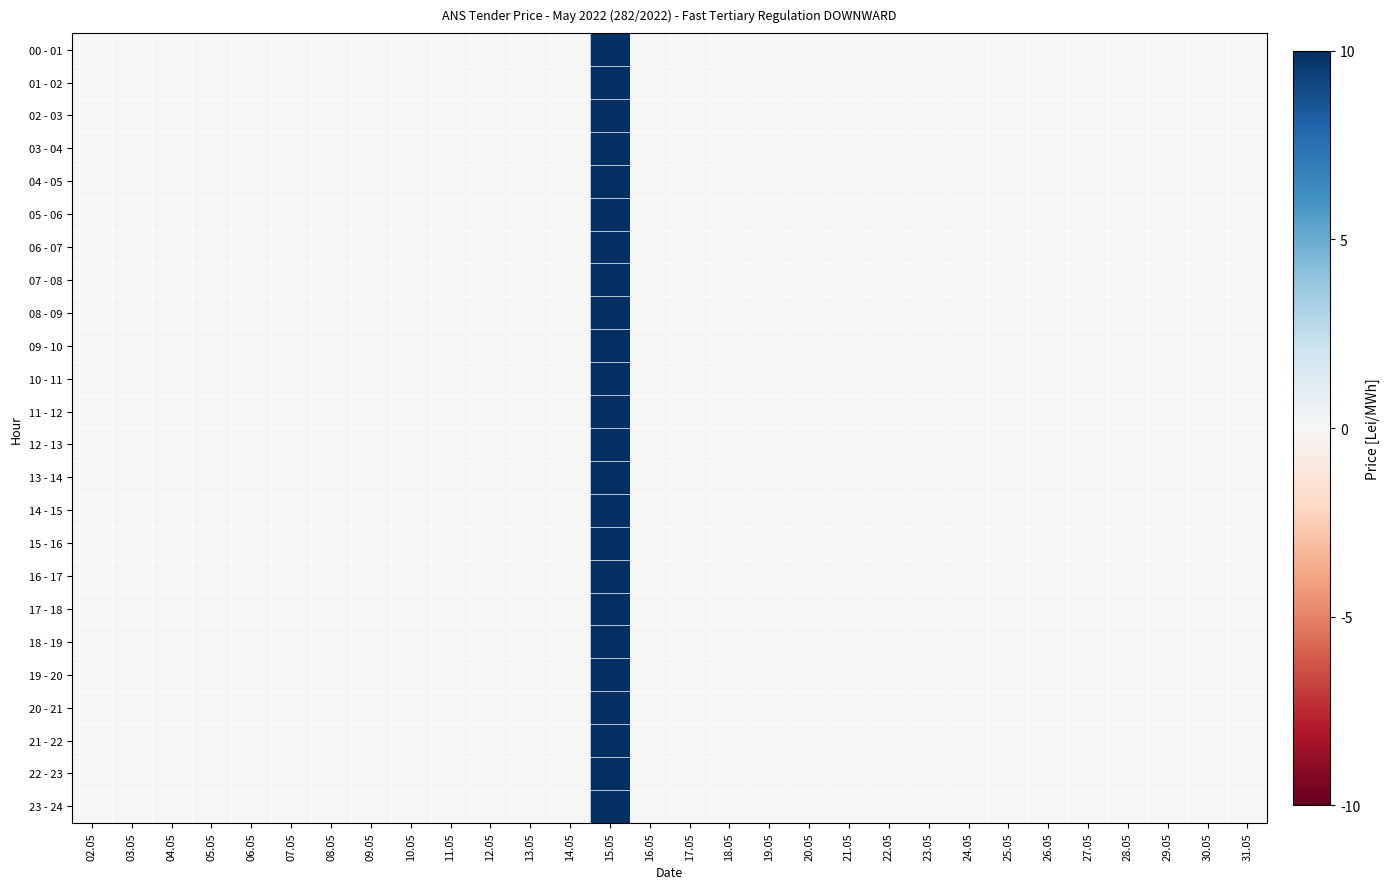

Which has a higher value, 21.05 or 06.05?

21.05